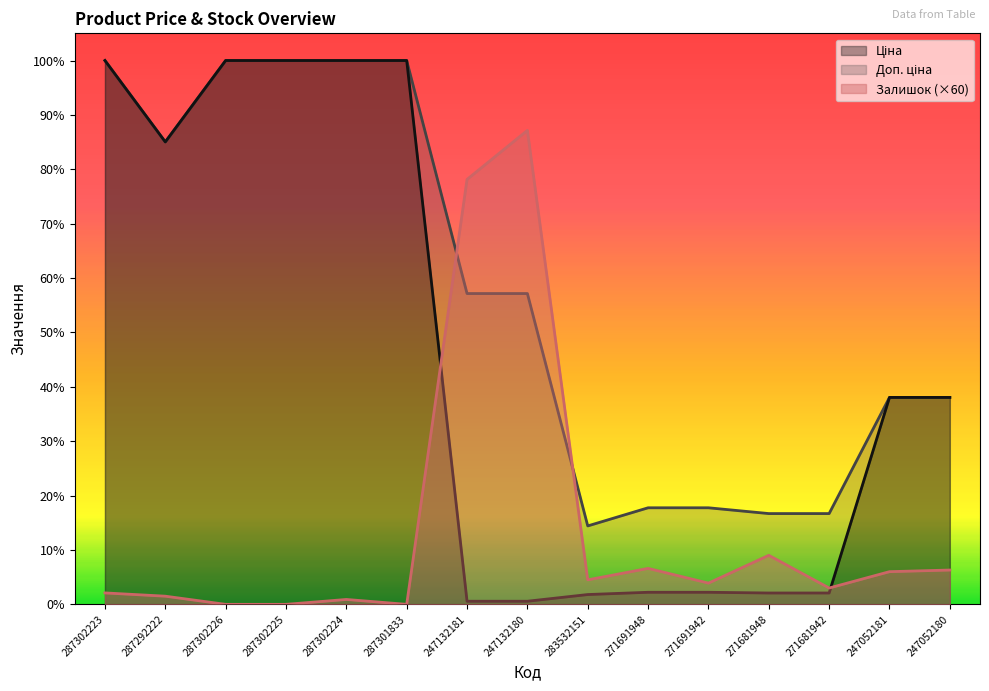

What are all the series names shown in the legend?

Ціна, Доп. ціна, Залишок